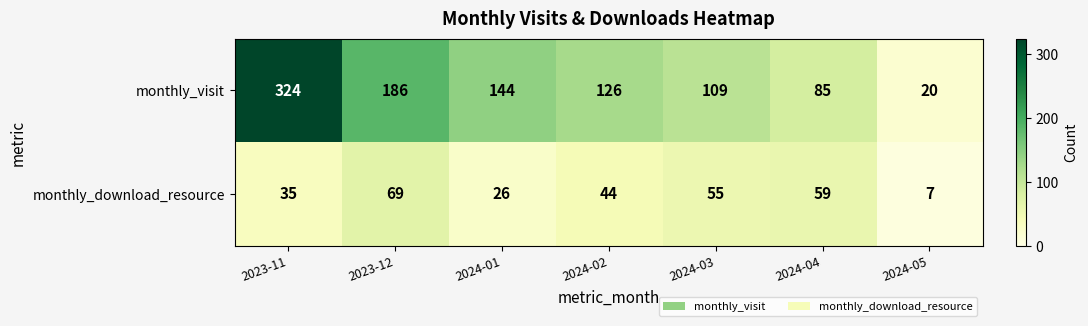

The monthly_download_resource series shows 10 at 2023-11. True or false?

False